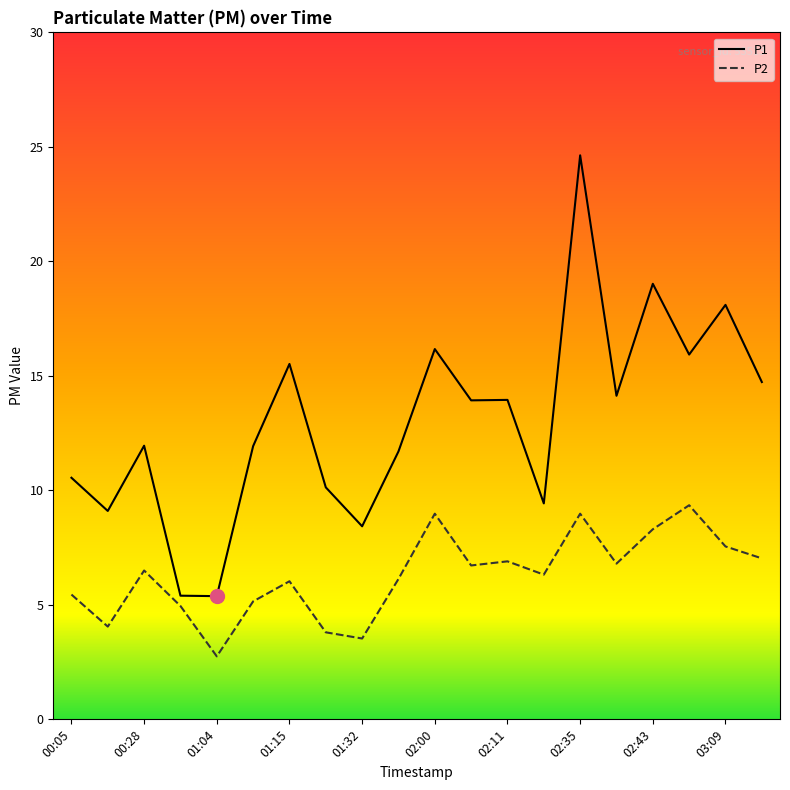

What is the lowest value of the P1 series?

5.4